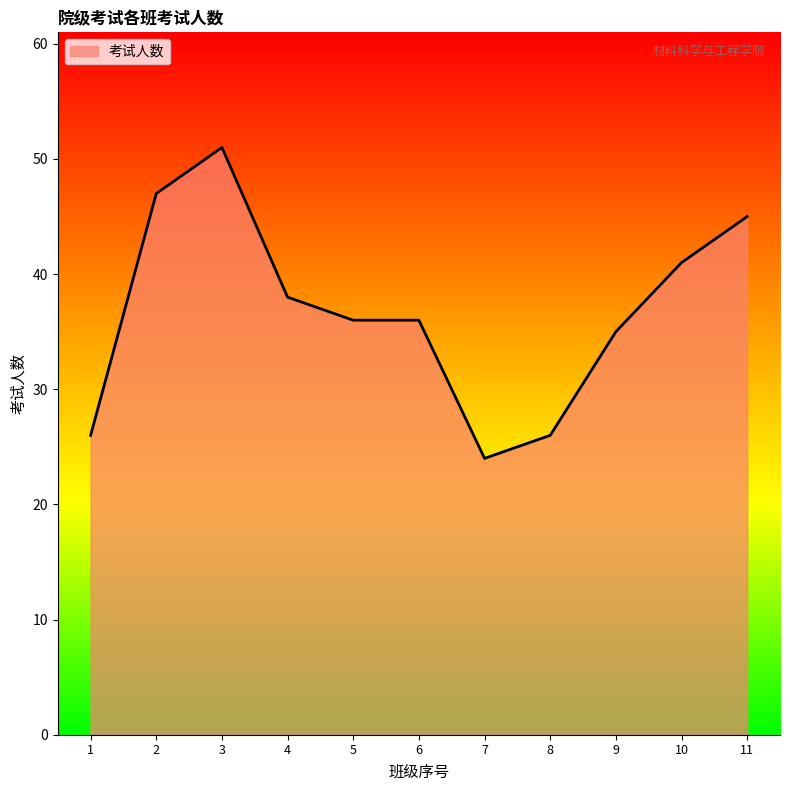

Between 11 and 10, which is larger?

11